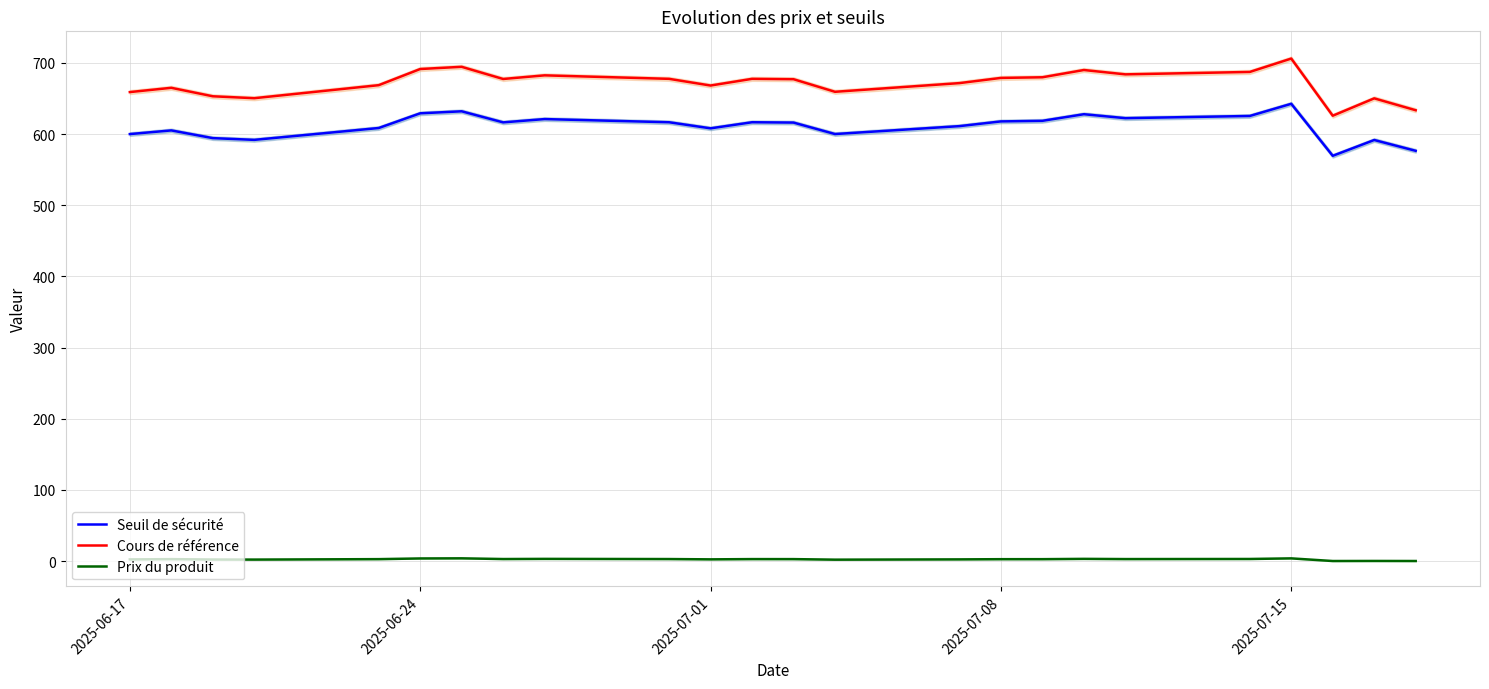

In Seuil de sécurité, how many points are lower than both neighbors (excluding endpoints)?

6